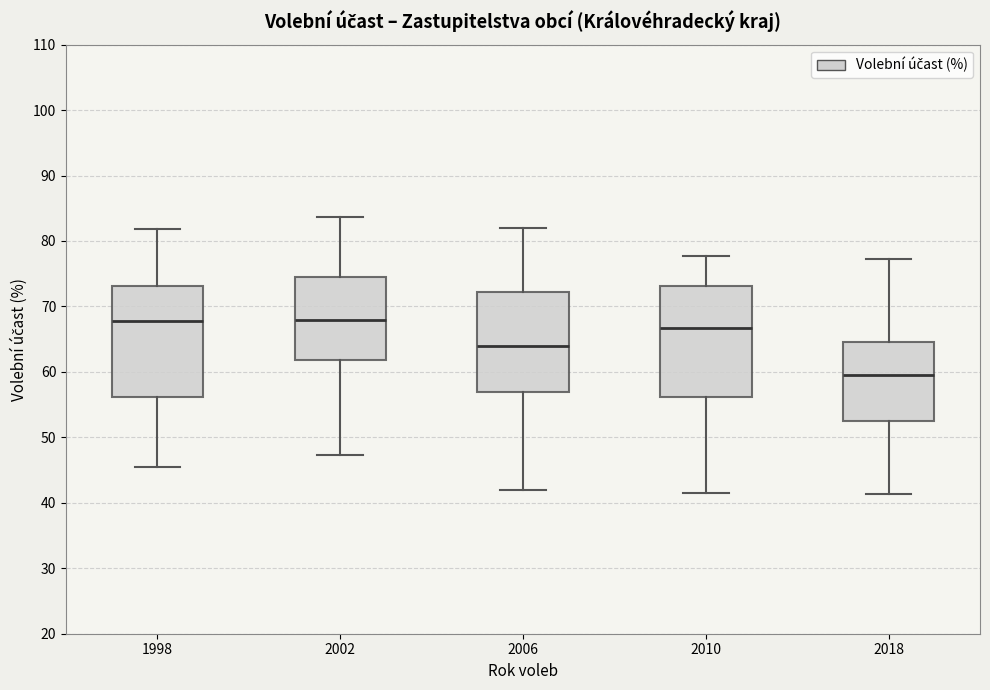

Reading left to right, transcribe this box plot: for each box, give where its median line is, the range the box spans, and where its two whiskers end, as read against the y-axis. The values are not printed on the chart, so give them approximately, as read against the axis.

1998: median 68, box 56 to 73, whiskers 45 to 82
2002: median 68, box 62 to 75, whiskers 47 to 84
2006: median 64, box 57 to 72, whiskers 42 to 82
2010: median 67, box 56 to 73, whiskers 42 to 78
2018: median 60, box 52 to 65, whiskers 41 to 77